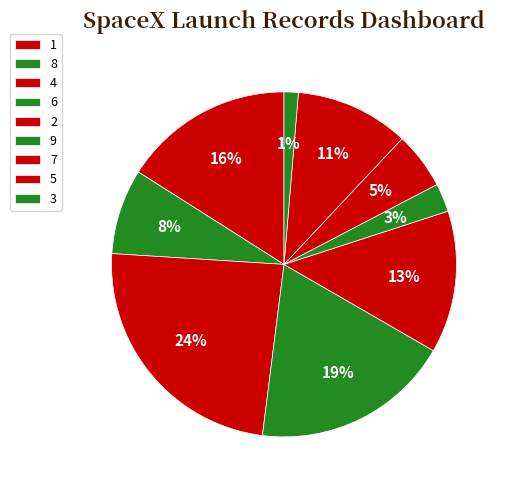

How many slices are in this pie chart?

9